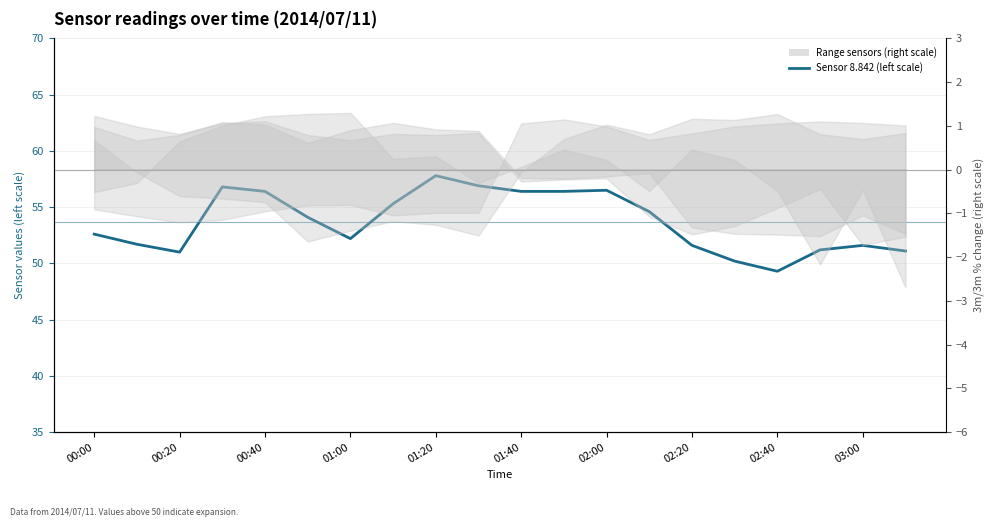

What is the maximum value shown in the chart?

57.8